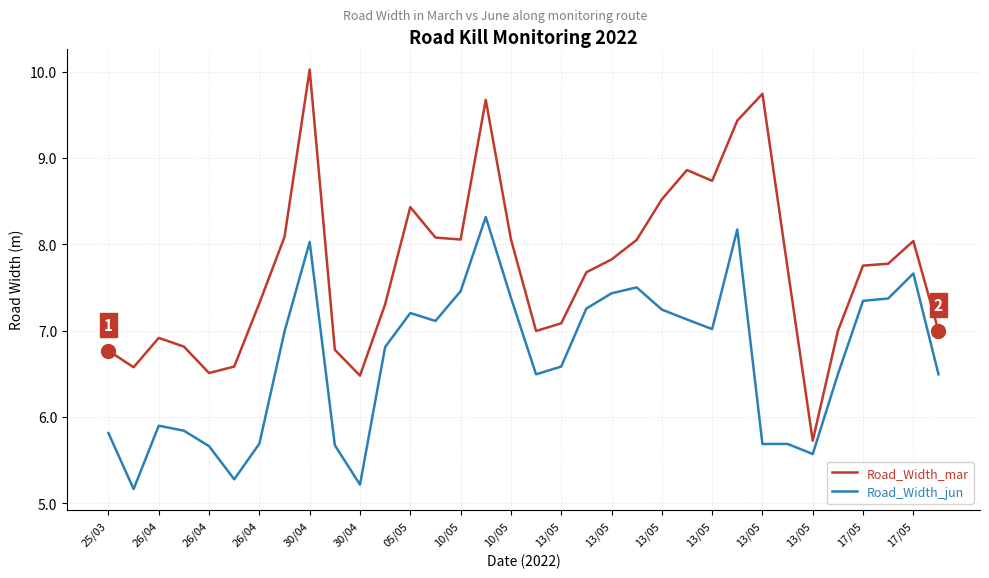

True or false: Road_Width_jun and Road_Width_mar cross at least once.

False